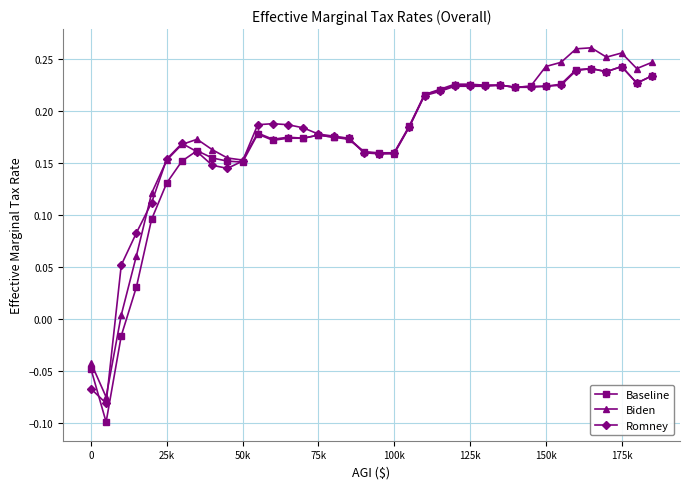

True or false: Biden has more than 0 points higher than both neighbors.

True